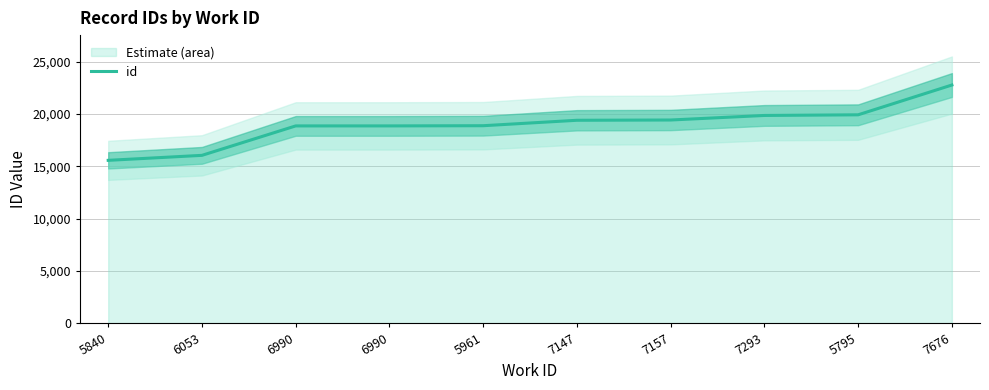

What is the value of the 3rd point from the left?

18861